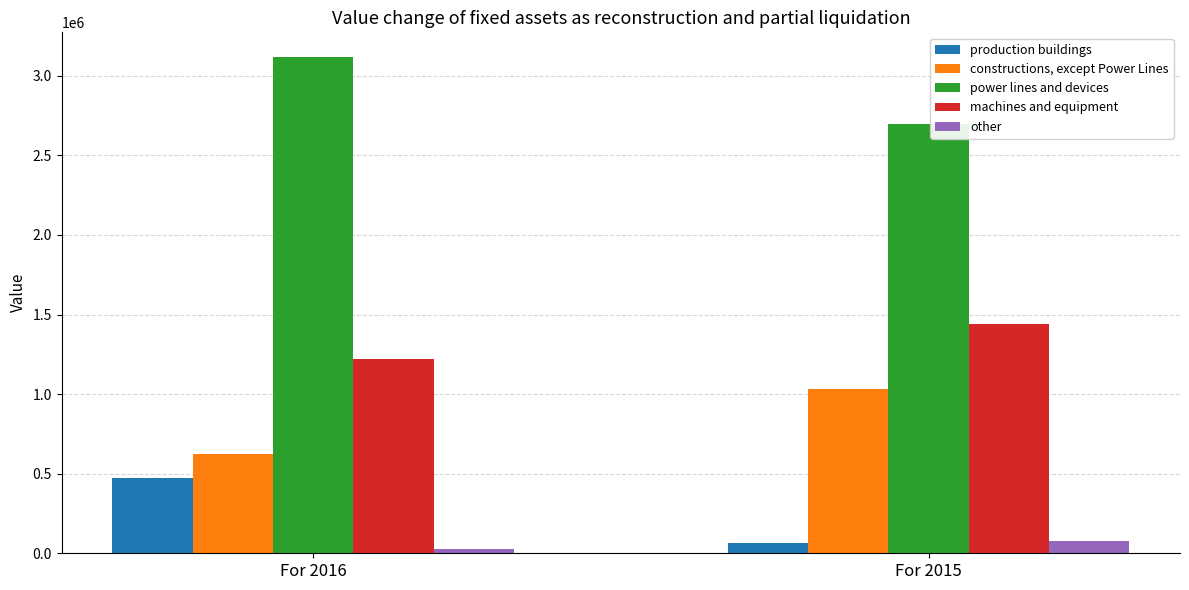

Count the power lines and devices values in the range 2695608 to 3117028.

2